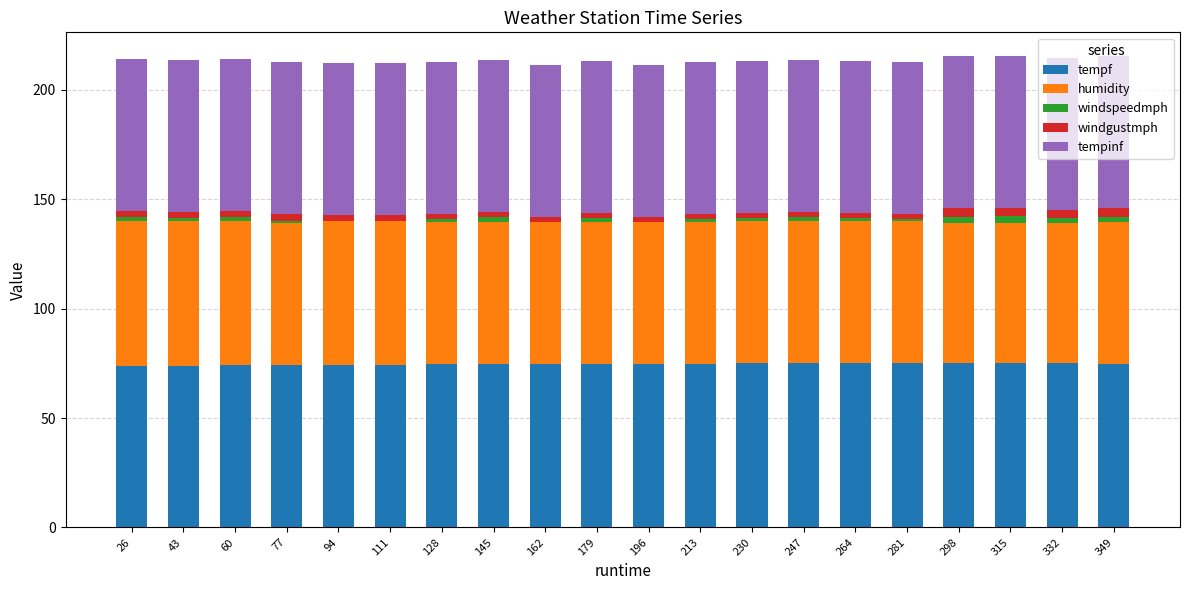

Are the bars horizontal?

No